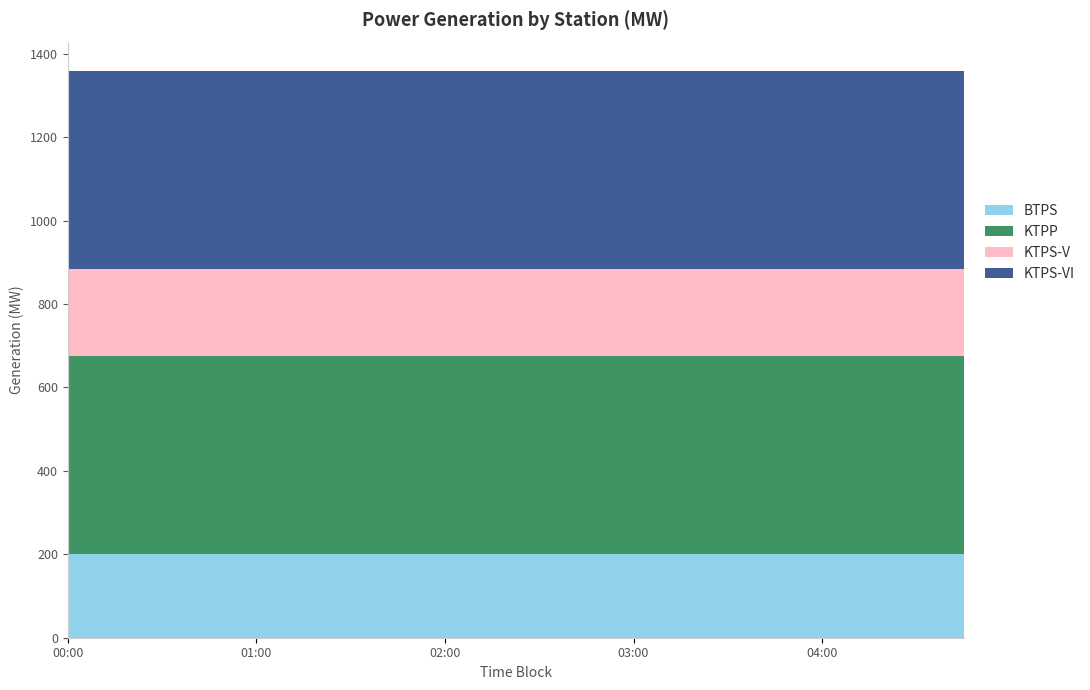

Reading right to left, what are all the values shown in this chart?

BTPS: 04:45=200.0	04:30=200.0	04:15=200.0	04:00=200.0	03:45=200.0	03:30=200.0	03:15=200.0	03:00=200.0	02:45=200.0	02:30=200.0	02:15=200.0	02:00=200.0	01:45=200.0	01:30=200.0	01:15=200.0	01:00=200.0	00:45=200.0	00:30=200.0	00:15=200.0	00:00=200.0
KTPP: 04:45=475.0	04:30=475.0	04:15=475.0	04:00=475.0	03:45=475.0	03:30=475.0	03:15=475.0	03:00=475.0	02:45=475.0	02:30=475.0	02:15=475.0	02:00=475.0	01:45=475.0	01:30=475.0	01:15=475.0	01:00=475.0	00:45=475.0	00:30=475.0	00:15=475.0	00:00=475.0
KTPS-V: 04:45=210.0	04:30=210.0	04:15=210.0	04:00=210.0	03:45=210.0	03:30=210.0	03:15=210.0	03:00=210.0	02:45=210.0	02:30=210.0	02:15=210.0	02:00=210.0	01:45=210.0	01:30=210.0	01:15=210.0	01:00=210.0	00:45=210.0	00:30=210.0	00:15=210.0	00:00=210.0
KTPS-VI: 04:45=473.8	04:30=473.8	04:15=473.8	04:00=473.8	03:45=473.8	03:30=473.8	03:15=473.8	03:00=473.8	02:45=473.8	02:30=473.8	02:15=473.8	02:00=473.8	01:45=473.8	01:30=473.8	01:15=473.8	01:00=473.8	00:45=473.8	00:30=473.8	00:15=473.8	00:00=473.8